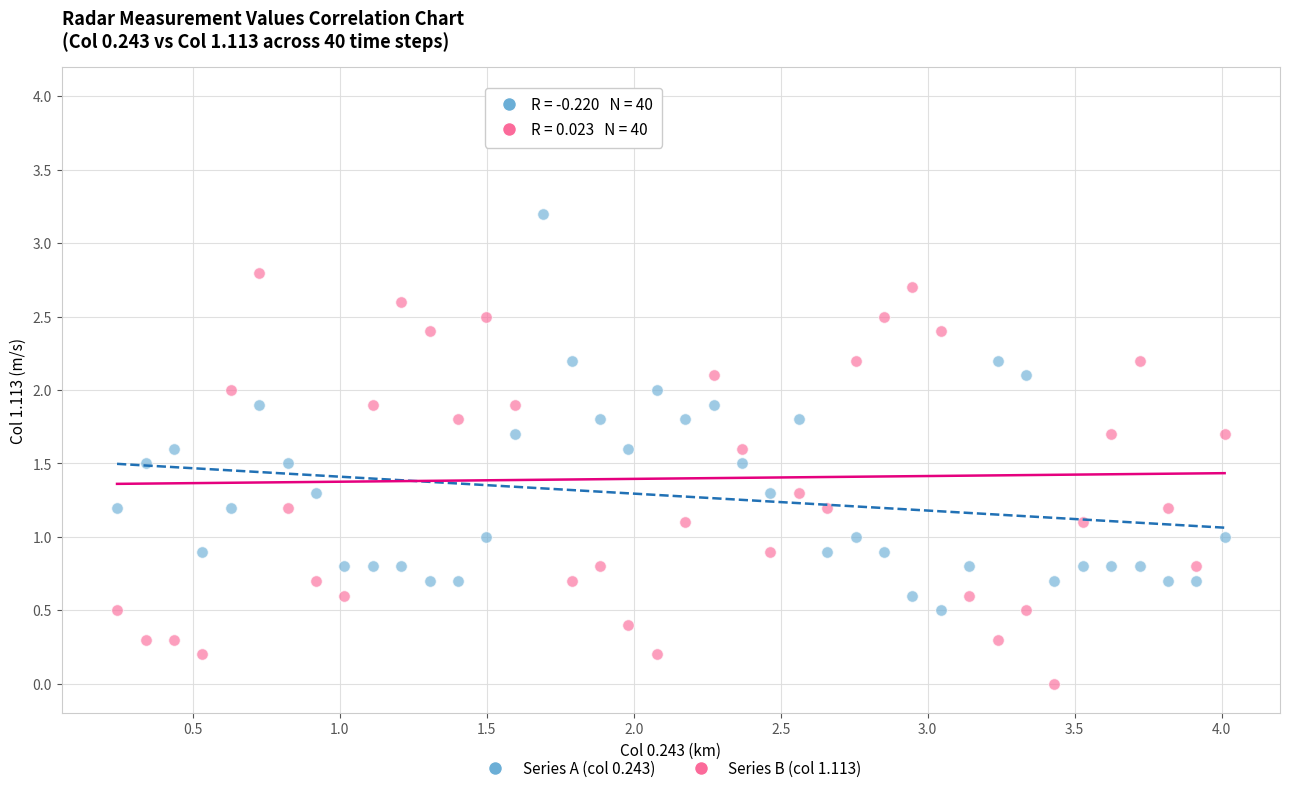

Which series has the largest Y range (max minus min)?

Series B (col 1.113)